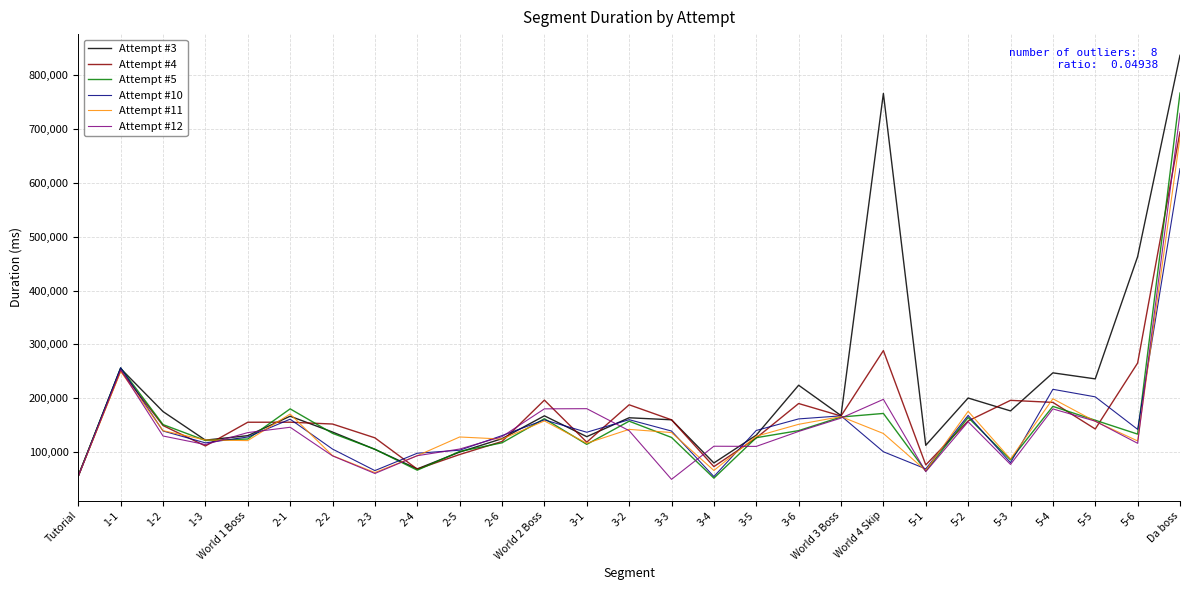

Where does the Attempt #3 series first go above 164043?

1-1